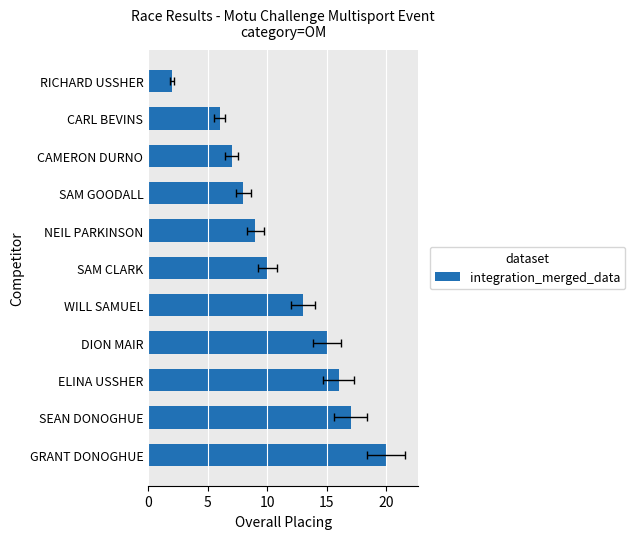

How many values exceed 10?

5